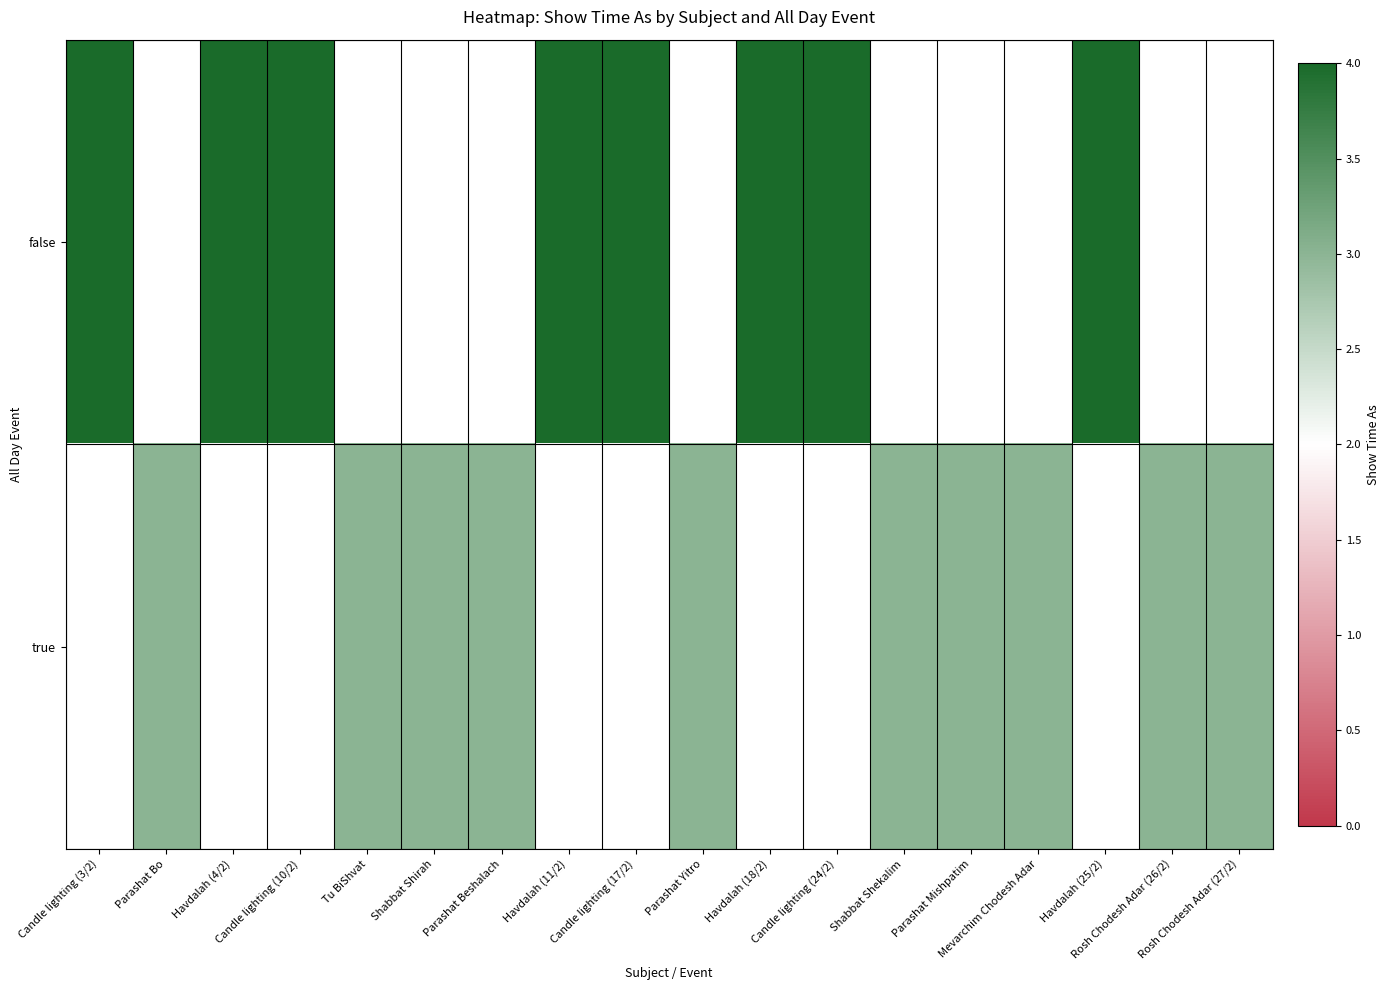

How many data points does each series have?

18